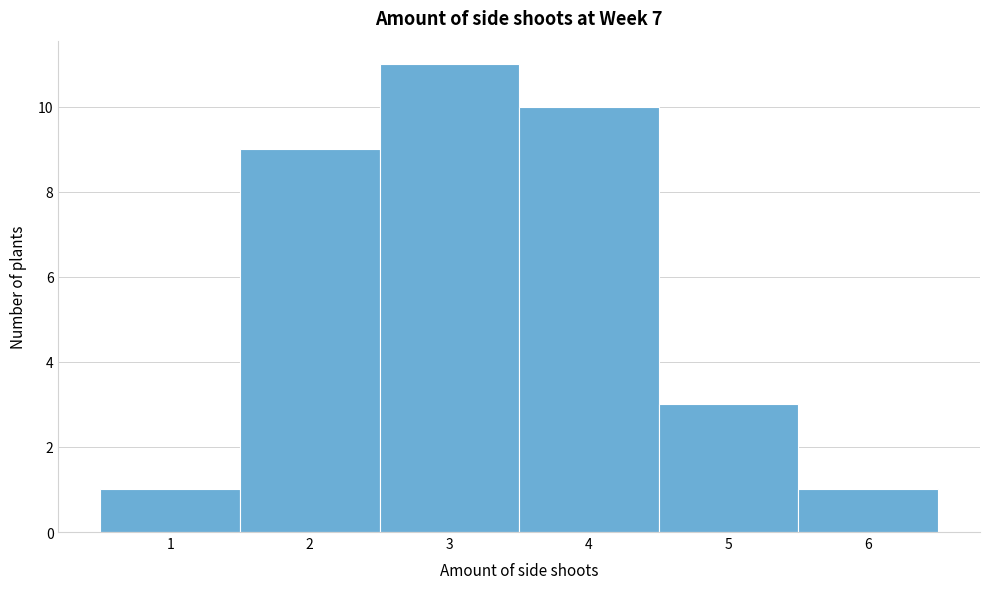

What is the height of the bar covering 3.5 to 4.5 on the x-axis? The values are not printed on the chart, so give them approximately, as read against the axis.

10